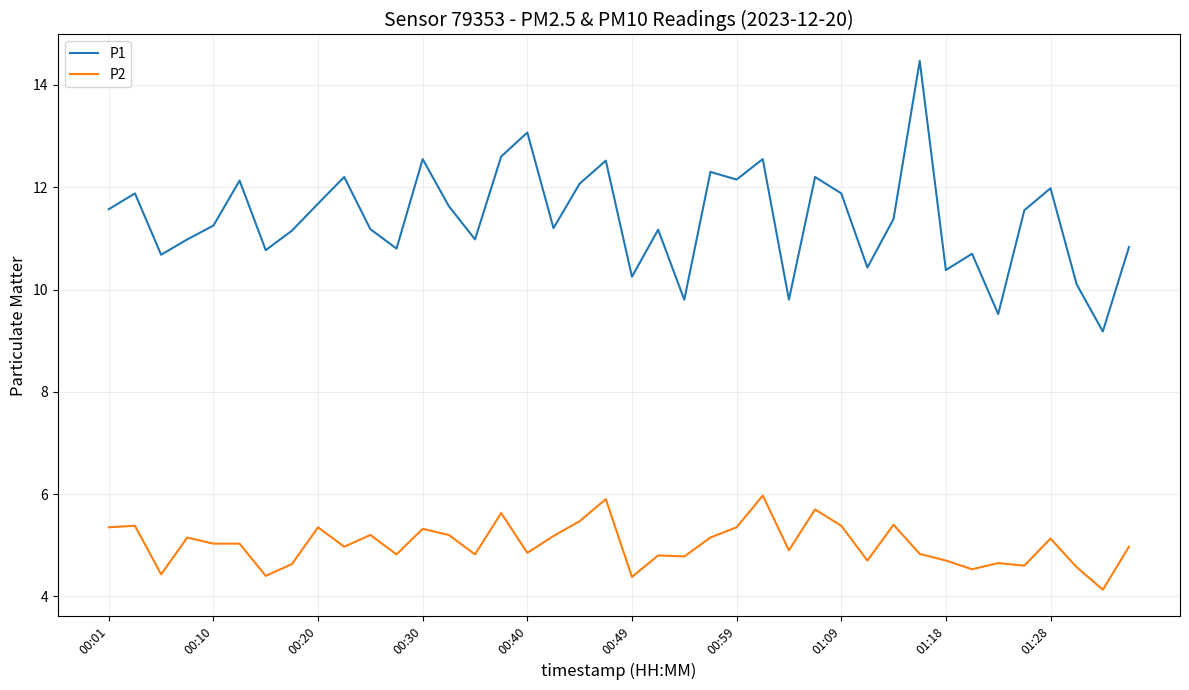

List the series in order of their overall mean, highest first.

P1, P2